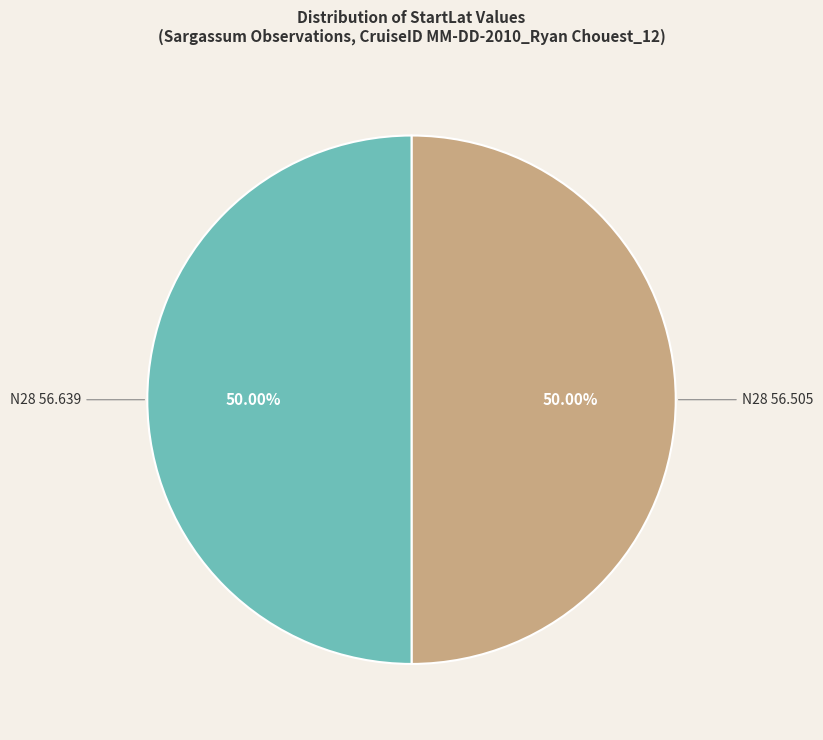

The N28 56.639 slice represents 44% of the pie. True or false?

False